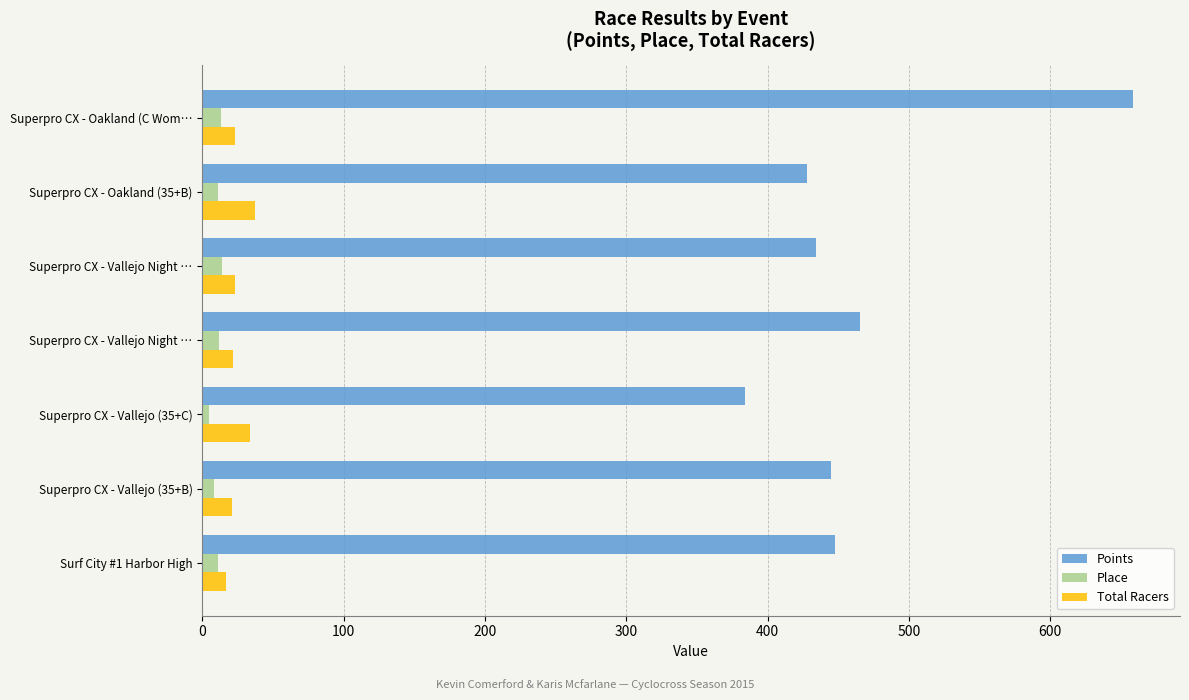

What is the smallest value displayed?

5.0